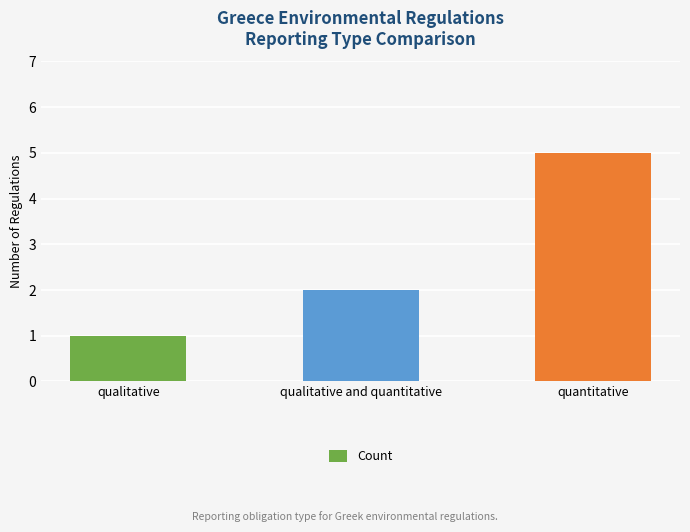

Which category has the lowest value across all series?

qualitative